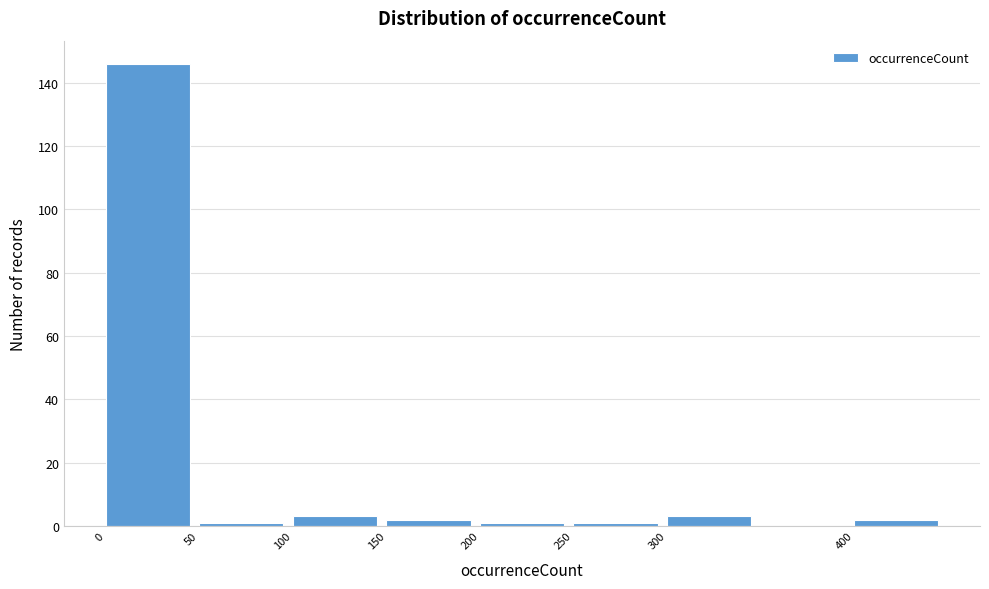

What is the height of the bar covering 300 to 350 on the x-axis? The values are not printed on the chart, so give them approximately, as read against the axis.

4